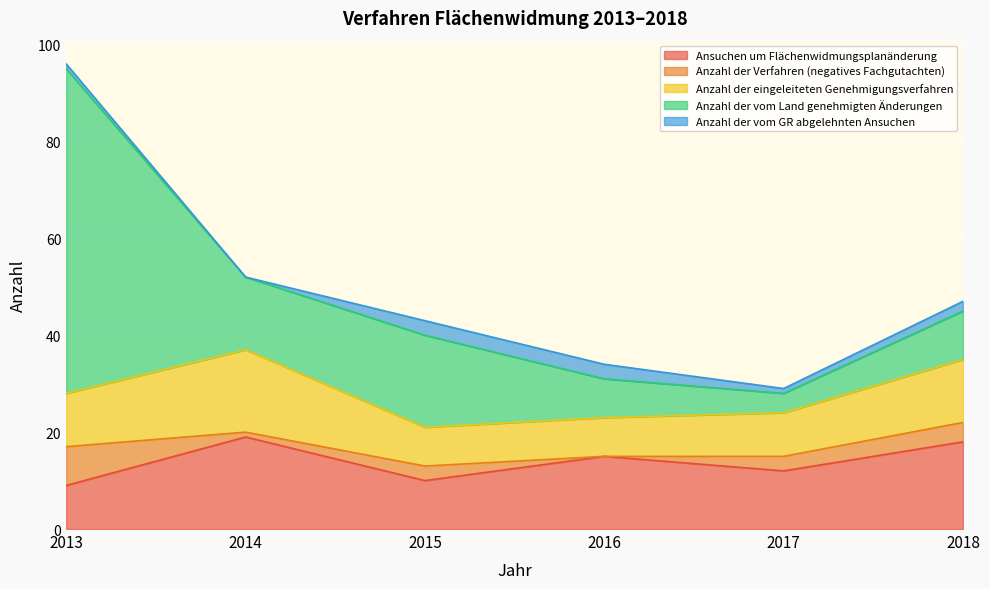

What is the difference between the highest and lowest values at 2014?

19